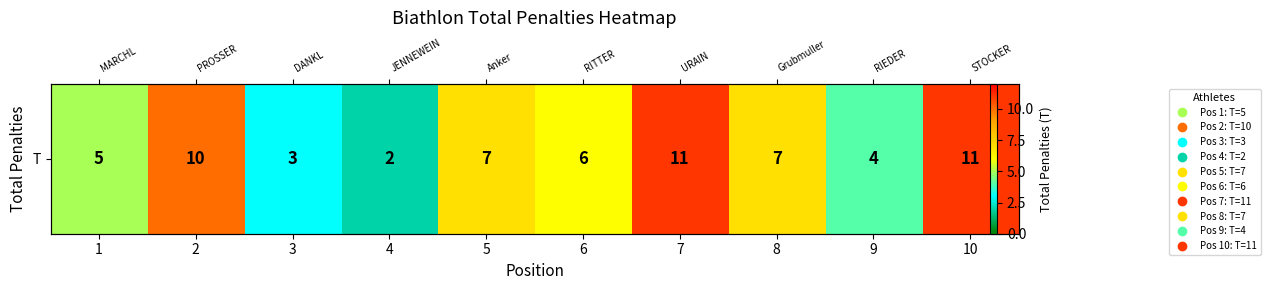

What is the change in value from 4 to 8?

+5